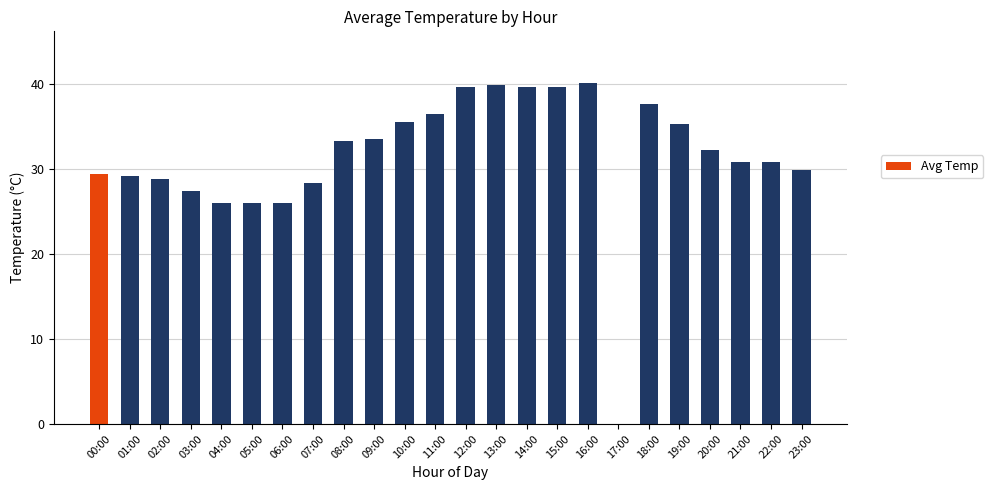

Is it true that the value at 08:00 is 14.5?

False